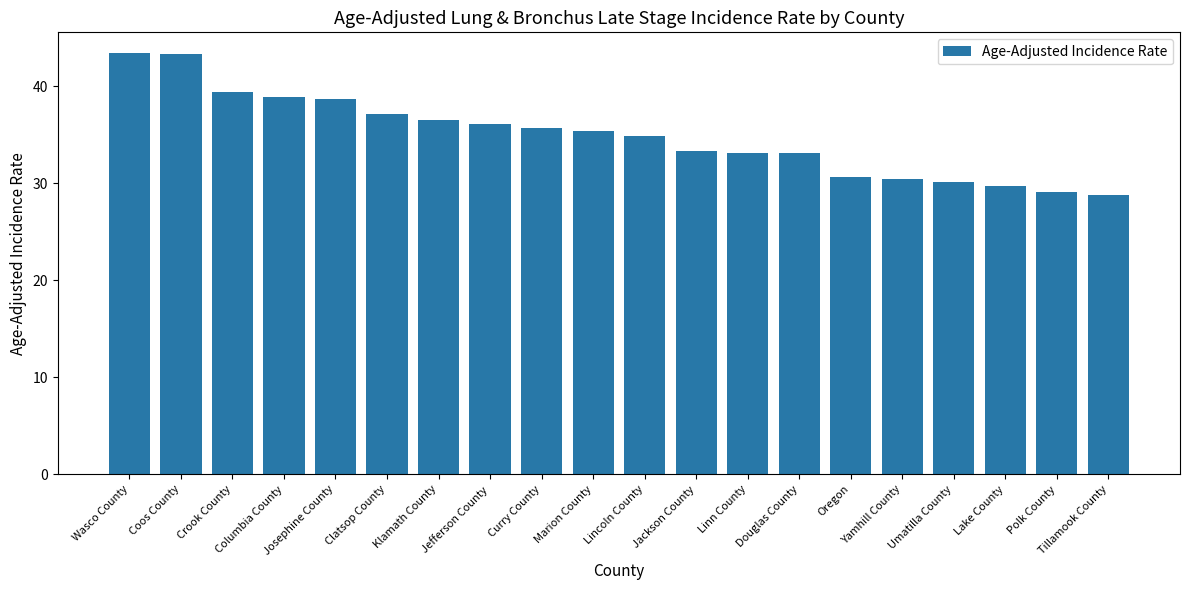

What is the sum of the values at Polk County and Jefferson County?

65.2